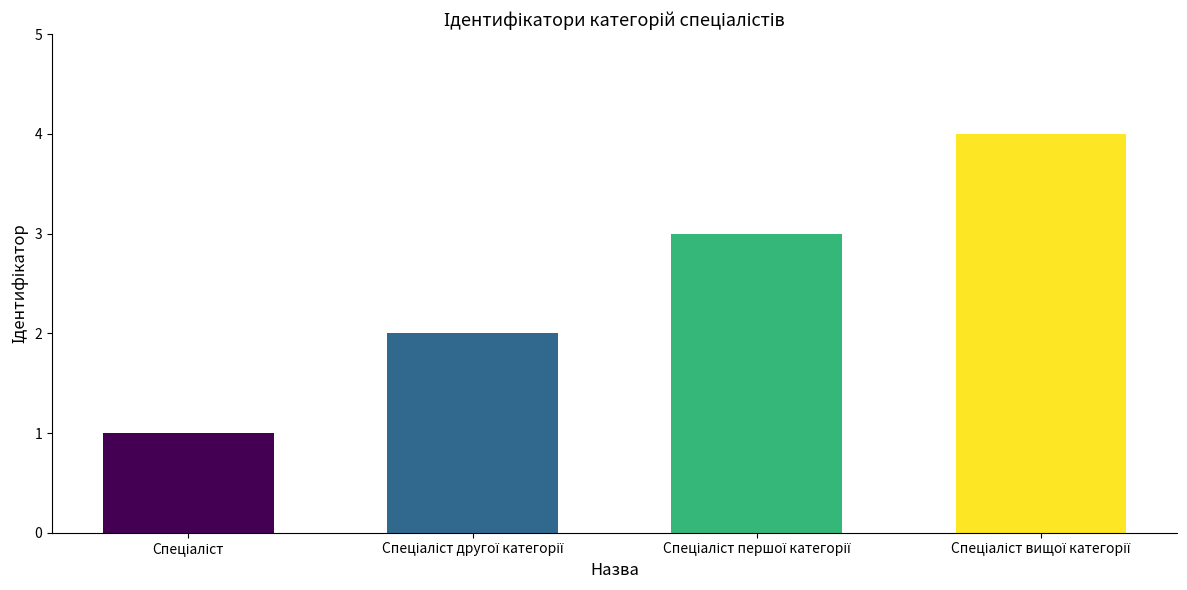

How many categories are shown in the chart?

4